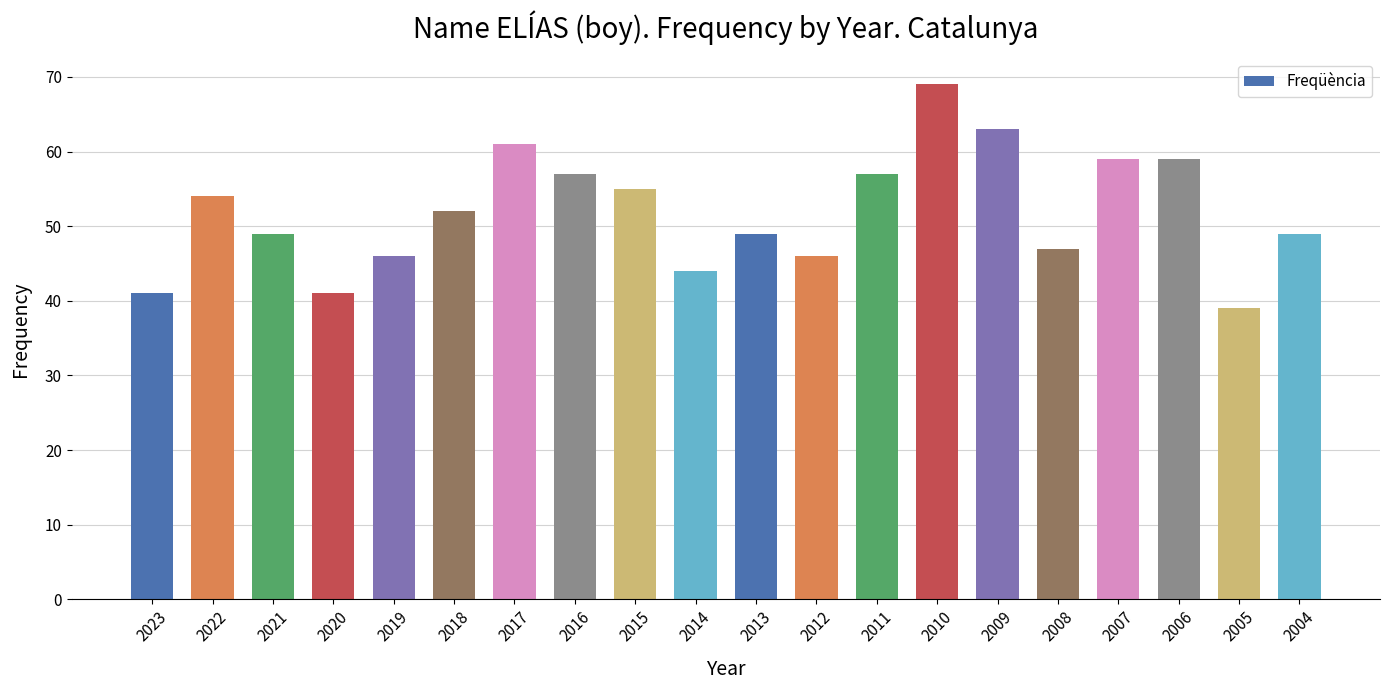

What is the minimum value shown in the chart?

39